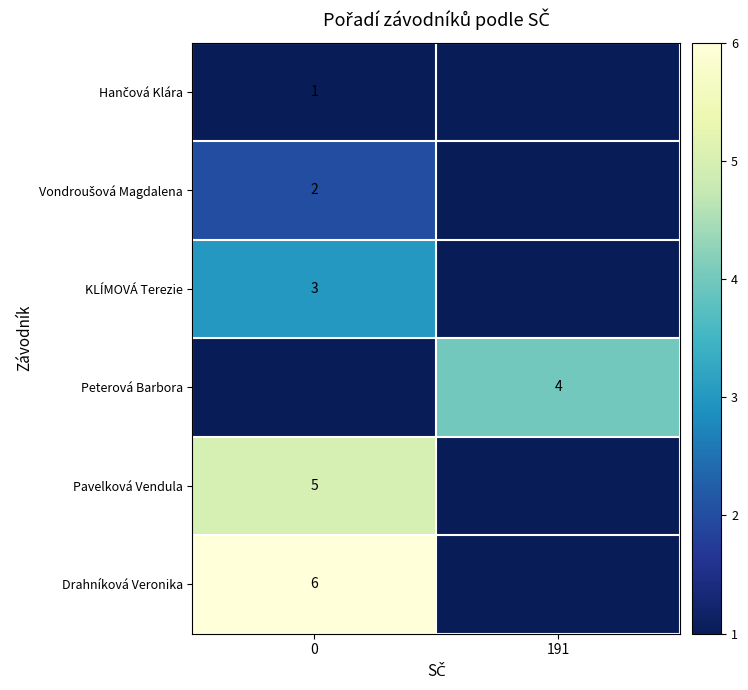

What is the maximum value shown in the chart?

6